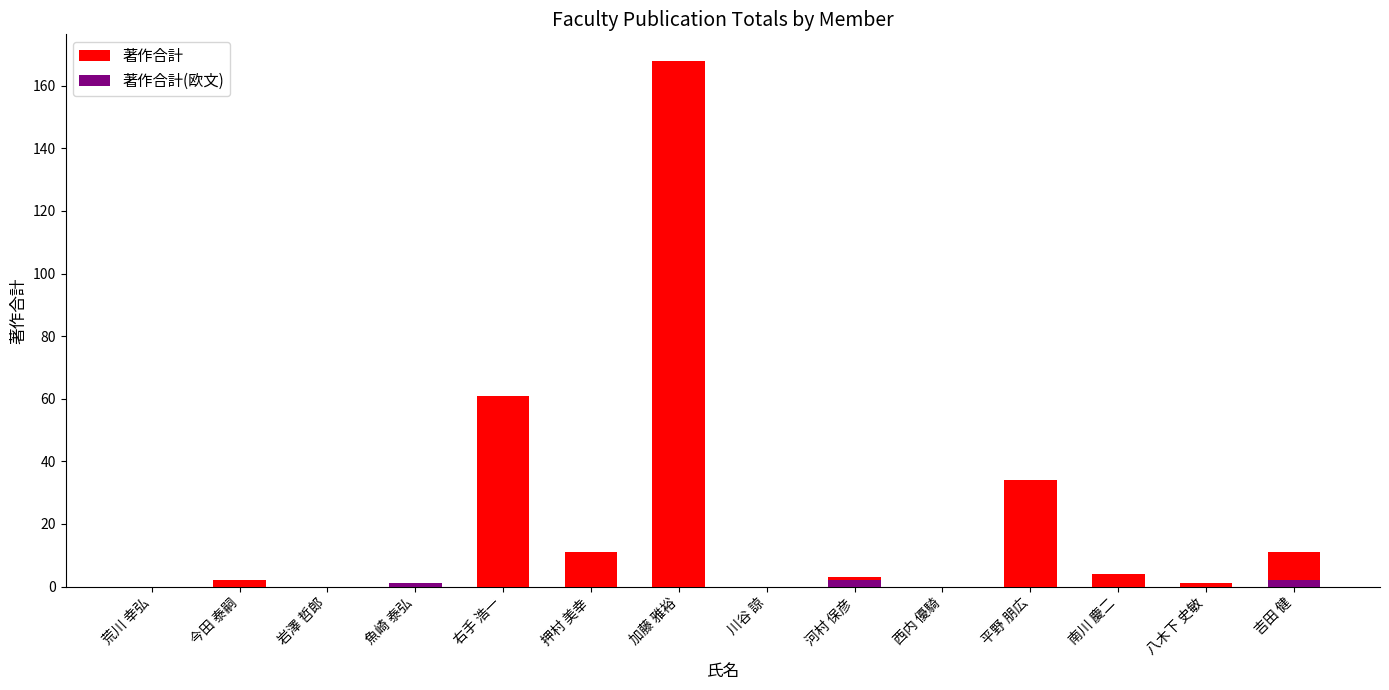

At which category is the sum across all series the highest?

加藤 雅裕